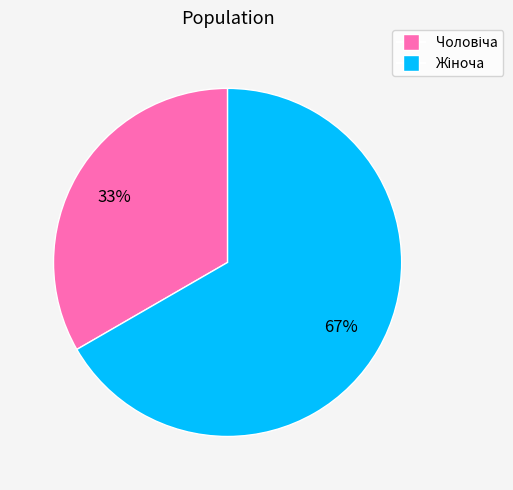

To the nearest percent, what is the average slice percentage?

50%